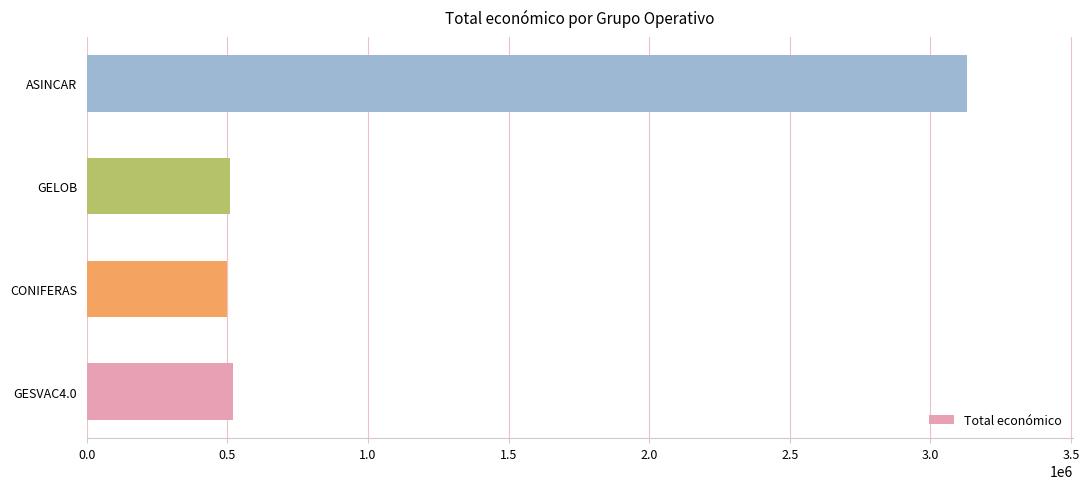

The chart shows a value of 499059 at CONIFERAS. True or false?

True